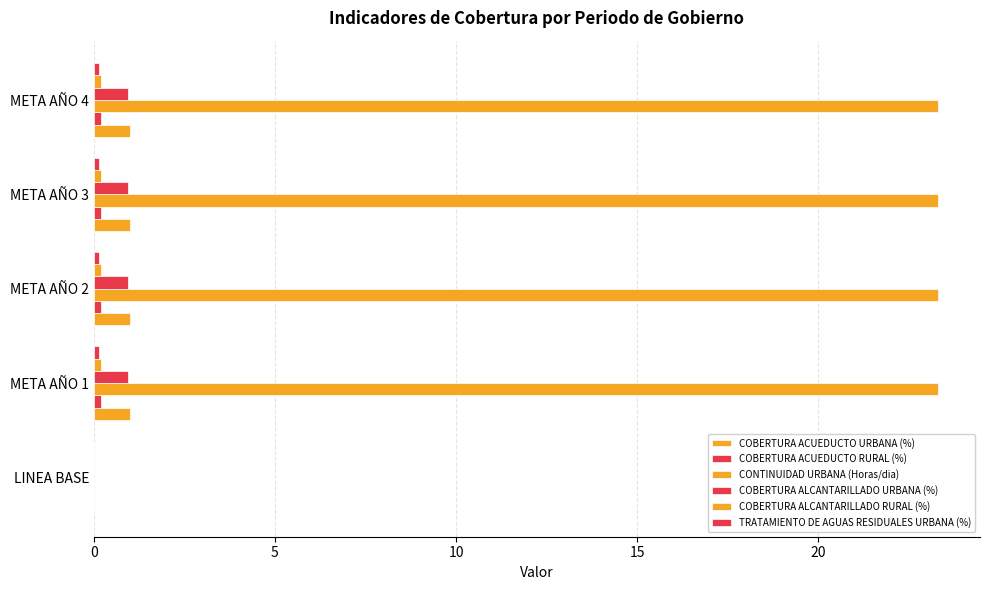

What is the value of the COBERTURA ALCANTARILLADO RURAL (%) bar at the 4th from the left?

0.2